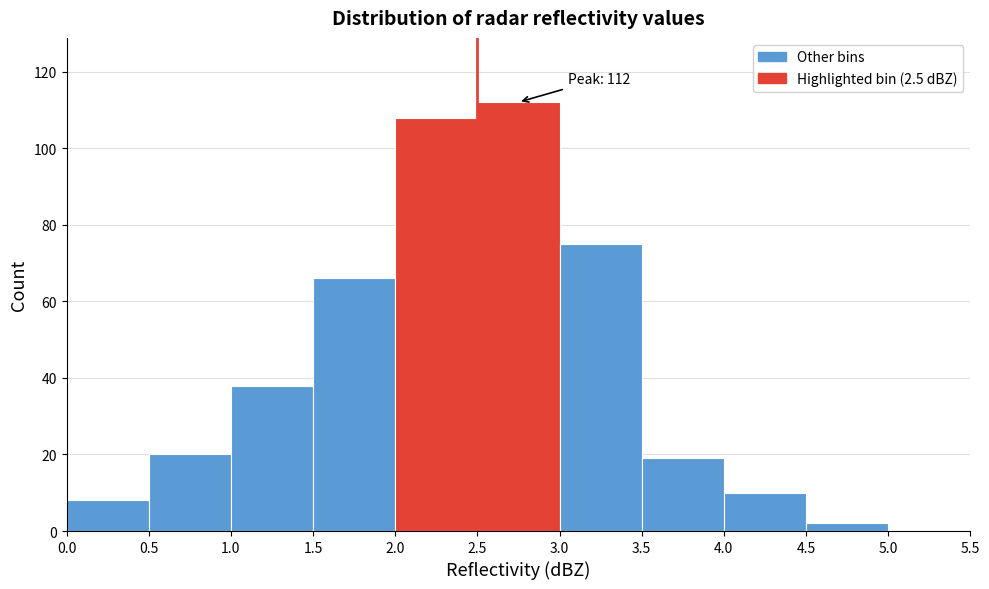

Over which range of the x-axis is the bar tallest?

2.5 to 3.0